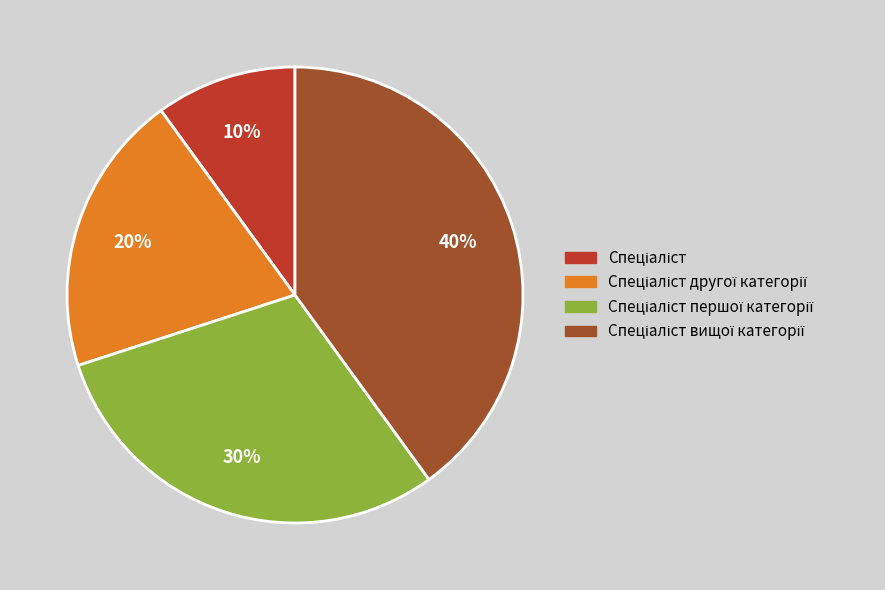

To the nearest percent, what is the difference between the largest and smallest slice percentages?

30%